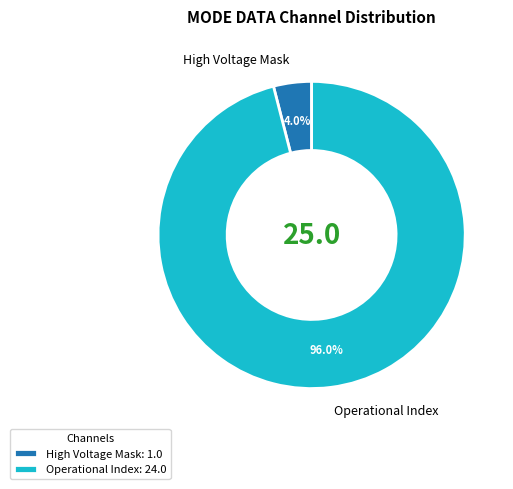

How many slices are in this pie chart?

2